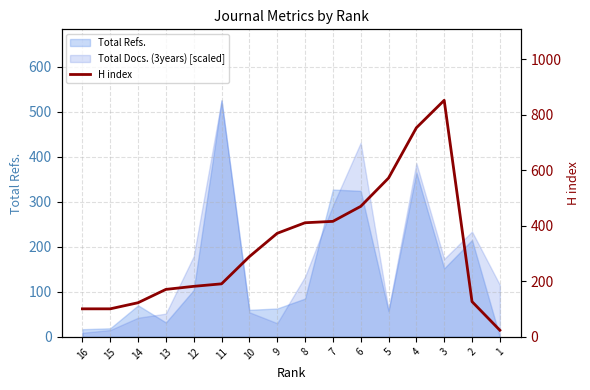

What is the difference between the maximum and minimum values?

828